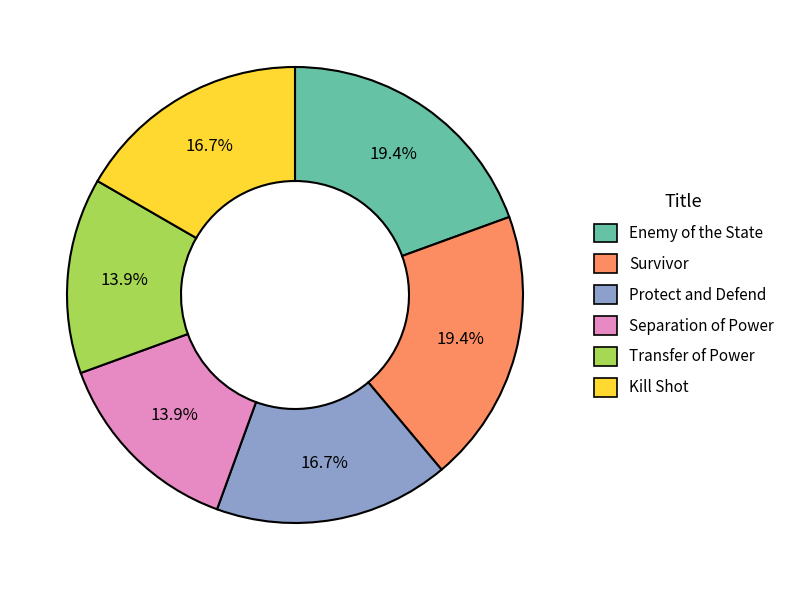

What percentage is the Survivor slice, to the nearest percent?

19%